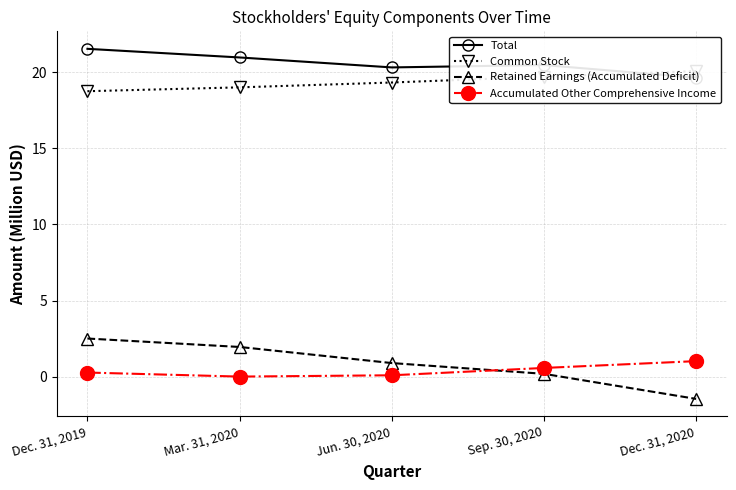

What is the difference between the Total values at Mar. 31, 2020 and Sep. 30, 2020?

0.5